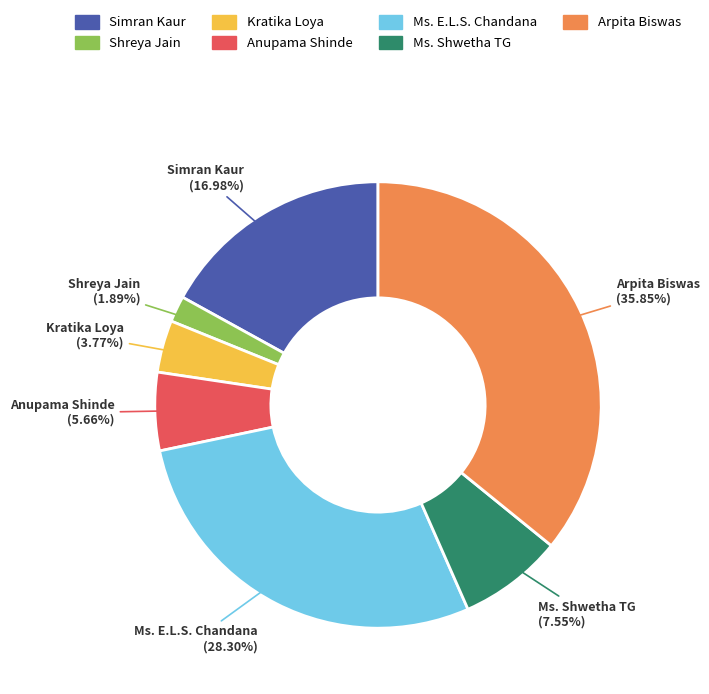

Do Simran Kaur and Anupama Shinde together represent more than half of the pie?

No